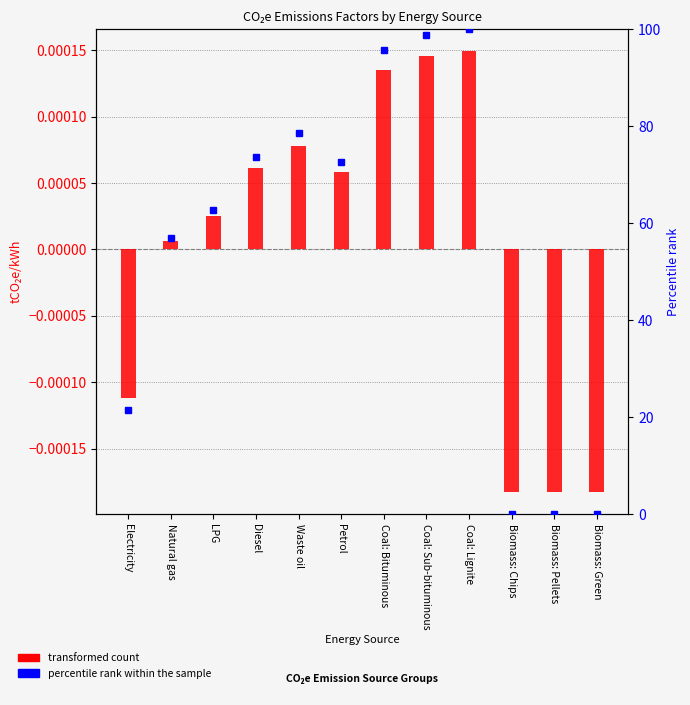

True or false: transformed count has a value of -0.0 at Electricity.

True